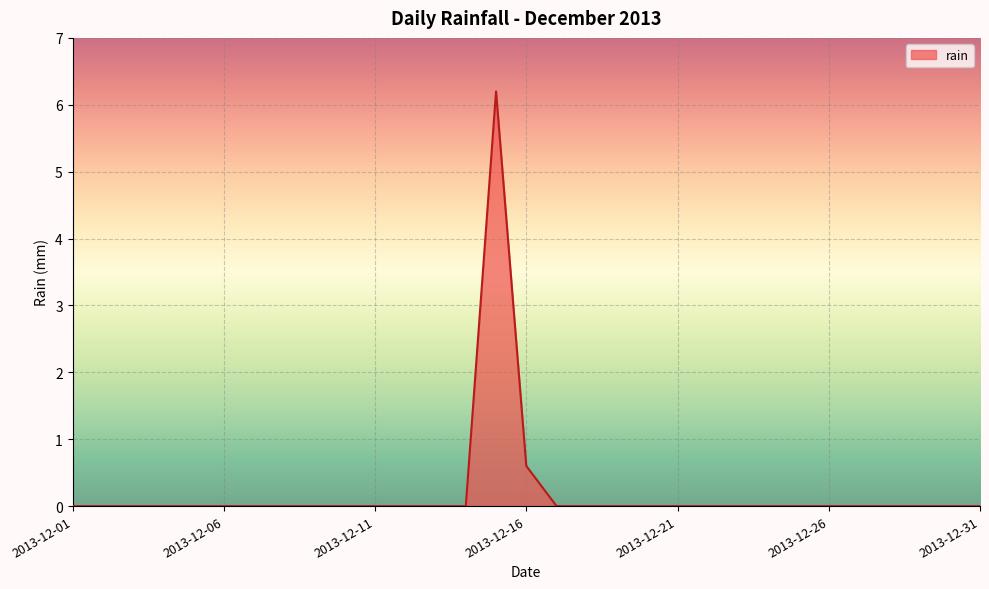

What is the greatest value displayed?

6.2